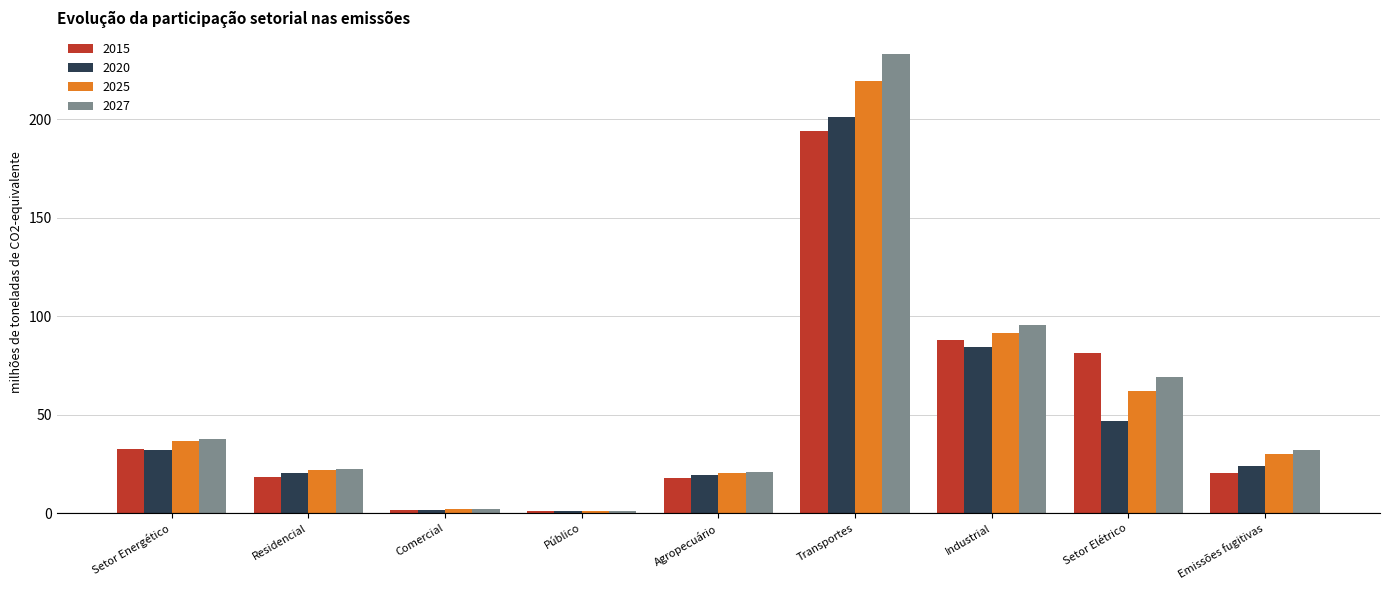

How many data points in 2015 are above 20?

5